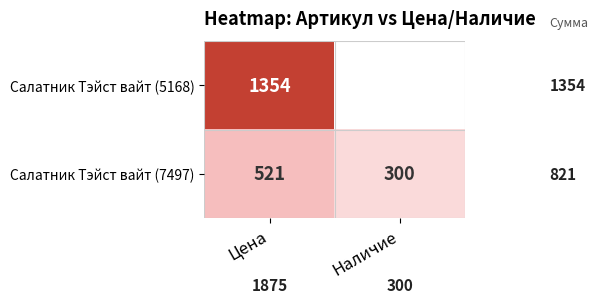

What is the spread (max minus min) of values at Цена?

833